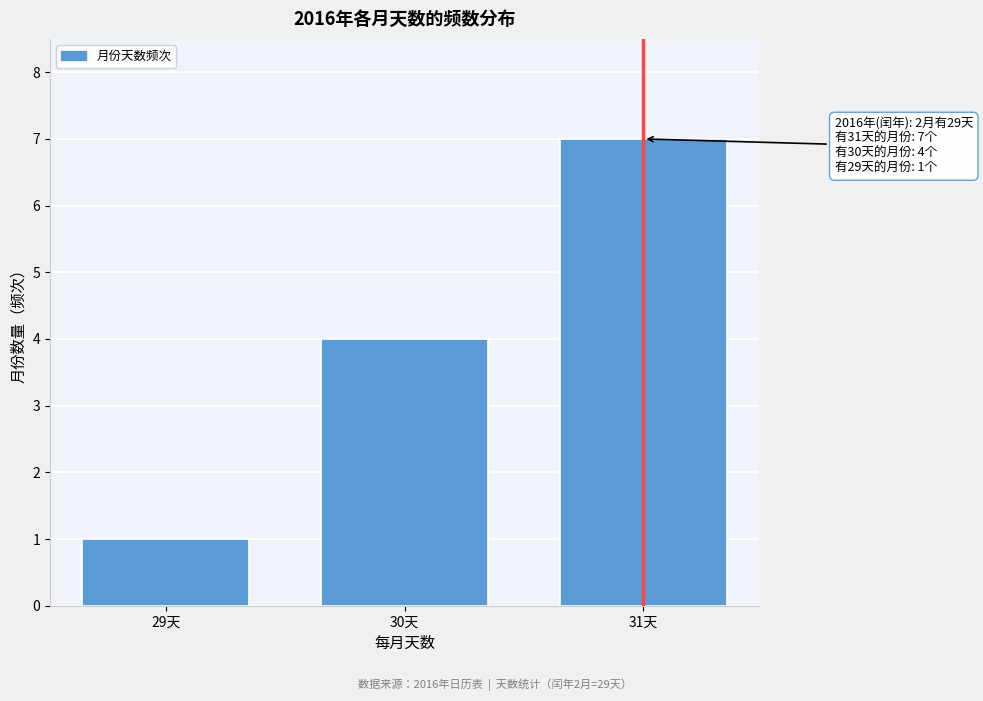

Reading right to left, transcribe all the data shown in this chart.

7	4	1